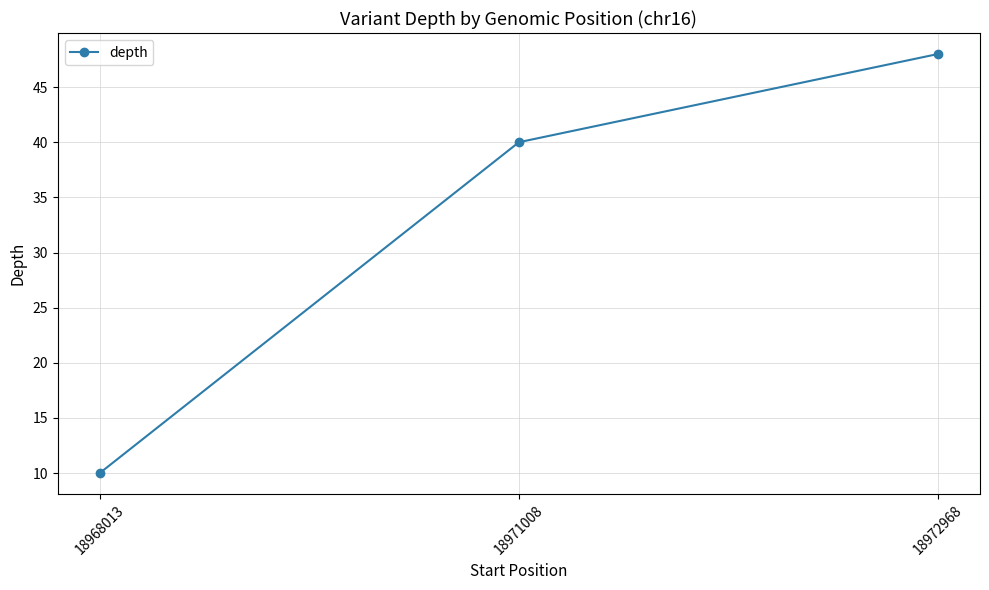

Rank the categories by value from highest to lowest.

18972968, 18971008, 18968013